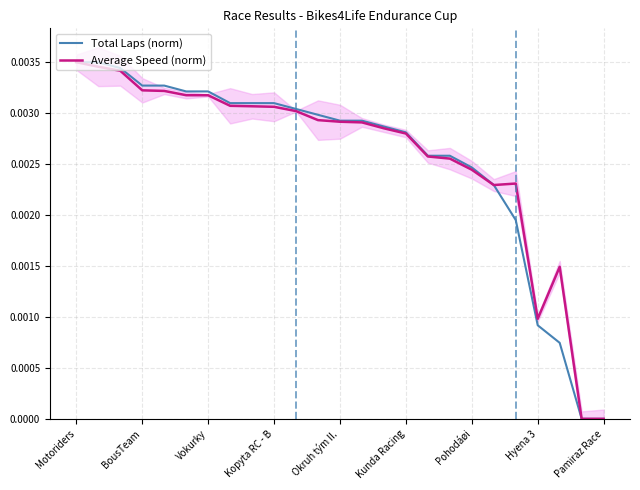

Does the chart have visible grid lines?

Yes